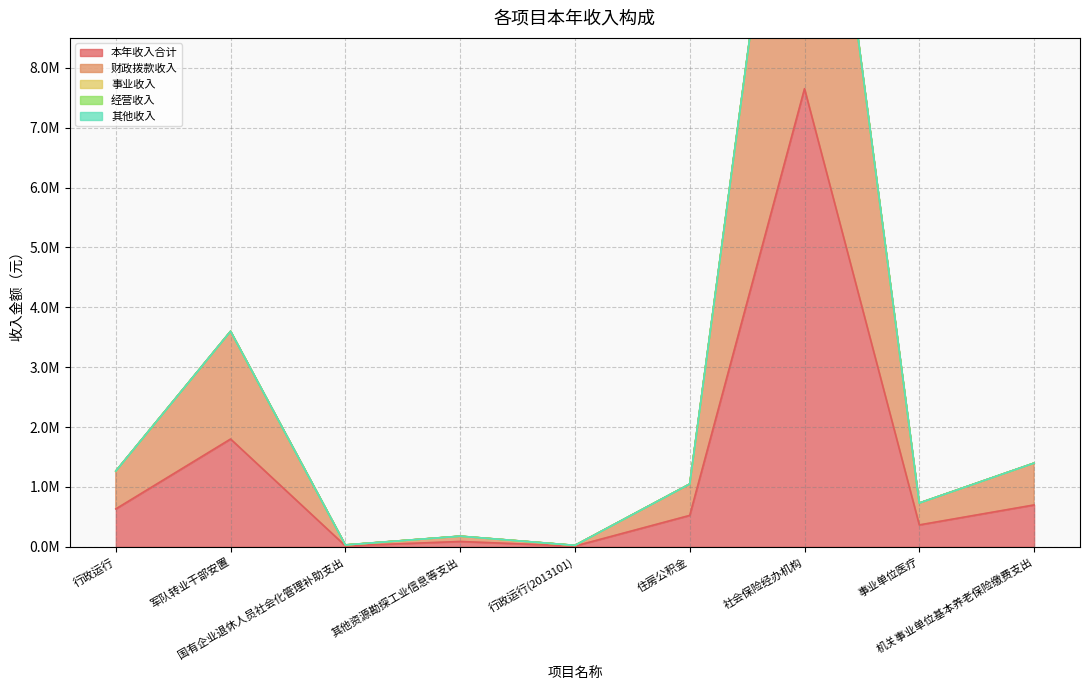

At which label is 其他收入 closest to 0?

行政运行